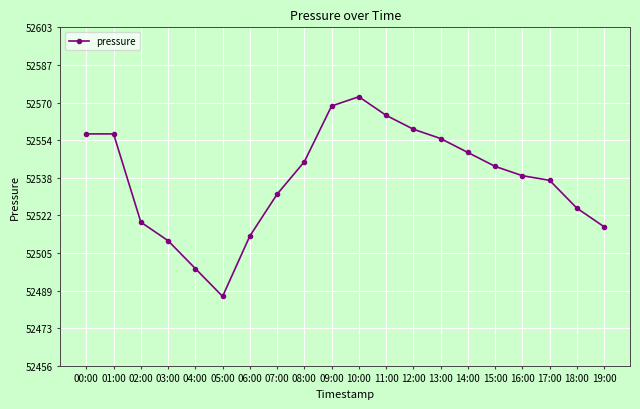

How many points are lower than both their immediate neighbors (excluding endpoints)?

1